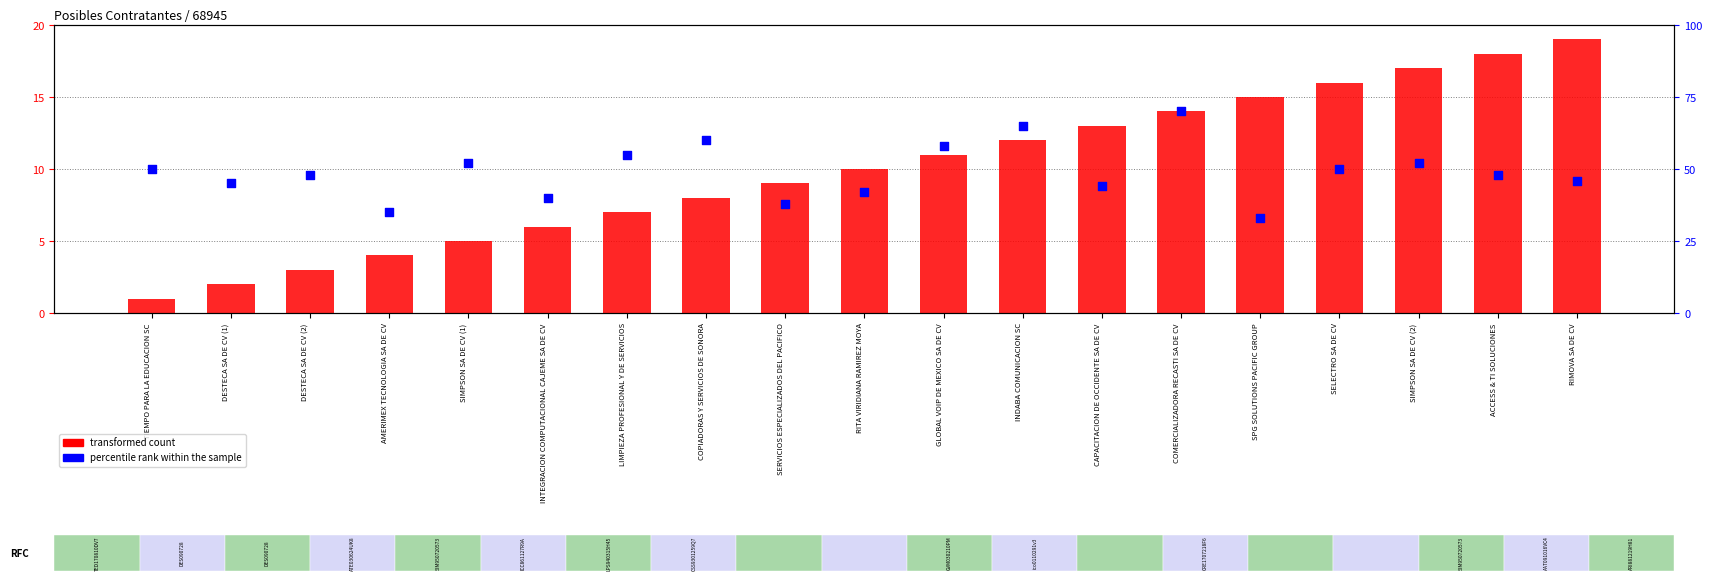

At which category is the sum across all series the highest?

COMERCIALIZADORA RECASTI SA DE CV